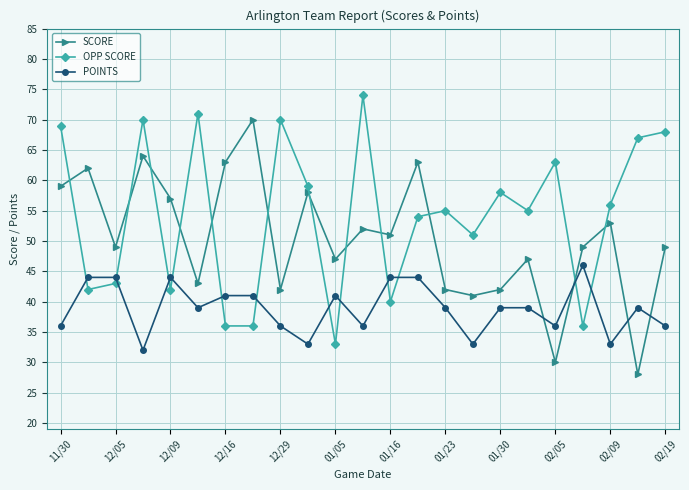

True or false: OPP SCORE and SCORE intersect in this chart.

True